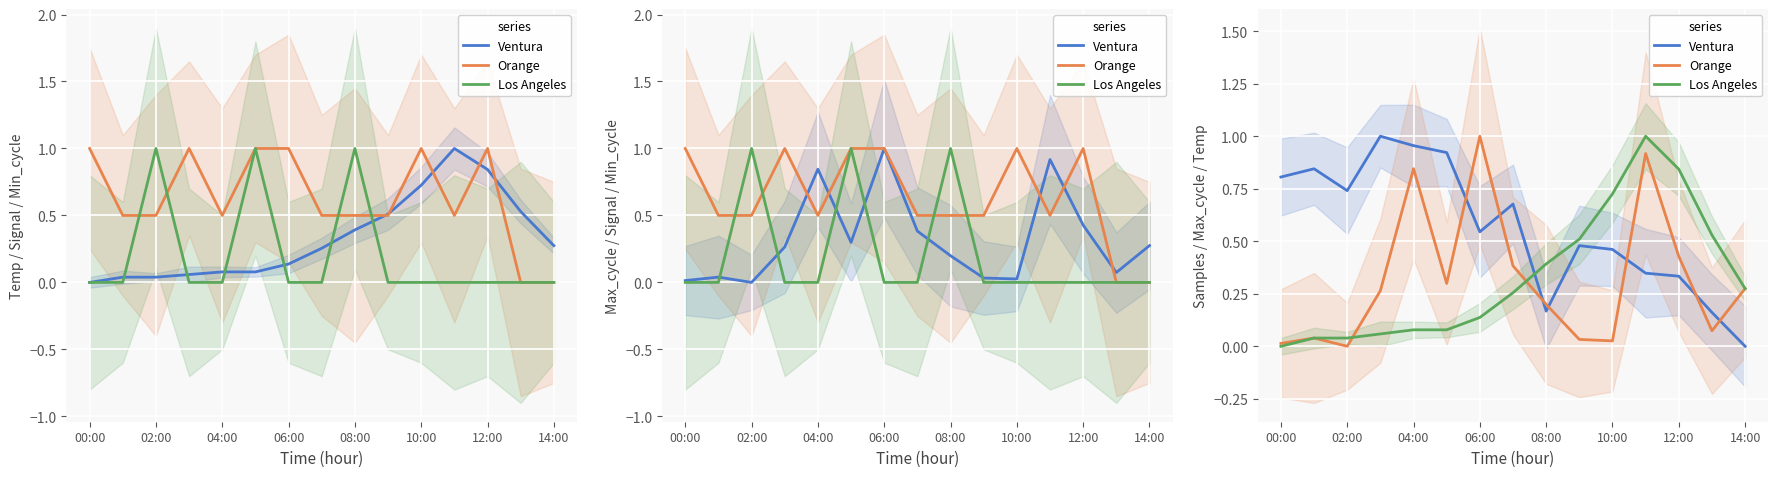

Reading left to right, what are all the values shown in this chart?

Ventura: 0.8	0.8	0.7	1.0	1.0	0.9	0.5	0.7	0.2	0.5	0.5	0.3	0.3	0.2	0.0
Orange: 0.0	0.0	0.0	0.3	0.8	0.3	1.0	0.4	0.2	0.0	0.0	0.9	0.4	0.1	0.3
Los Angeles: 0.0	0.0	0.0	0.1	0.1	0.1	0.1	0.3	0.4	0.5	0.7	1.0	0.8	0.5	0.3